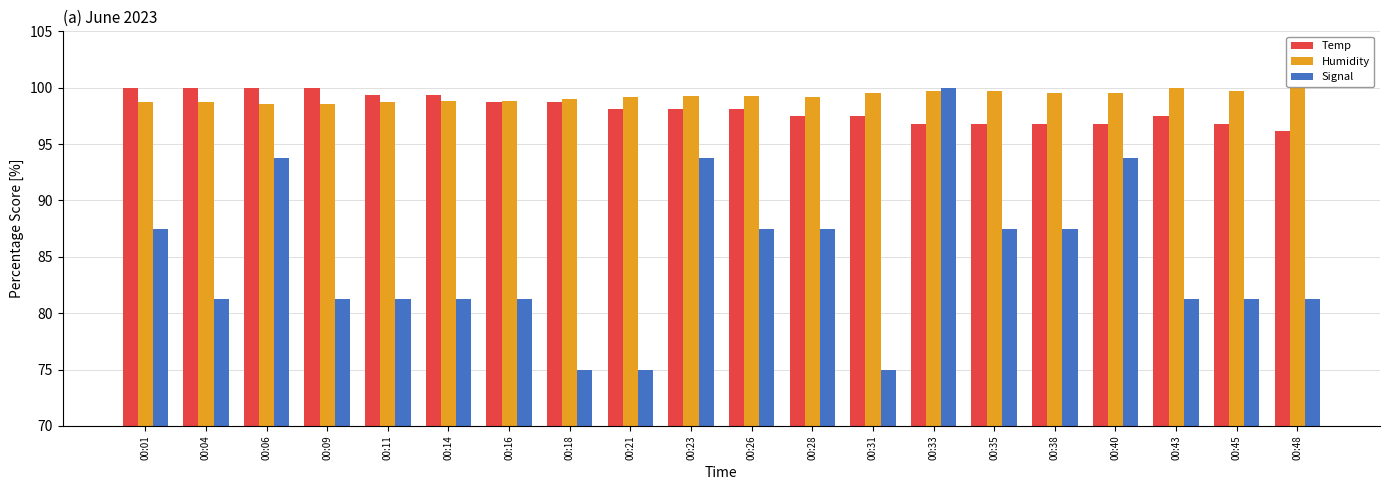

How many data points in Signal are less than 81?

3